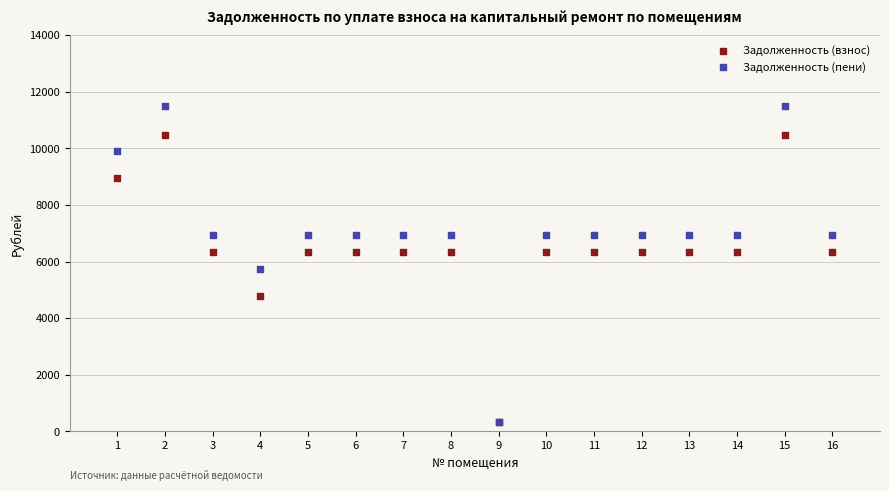

In the Задолженность (пени) series, what Y value is closest to 5905?

5744.9